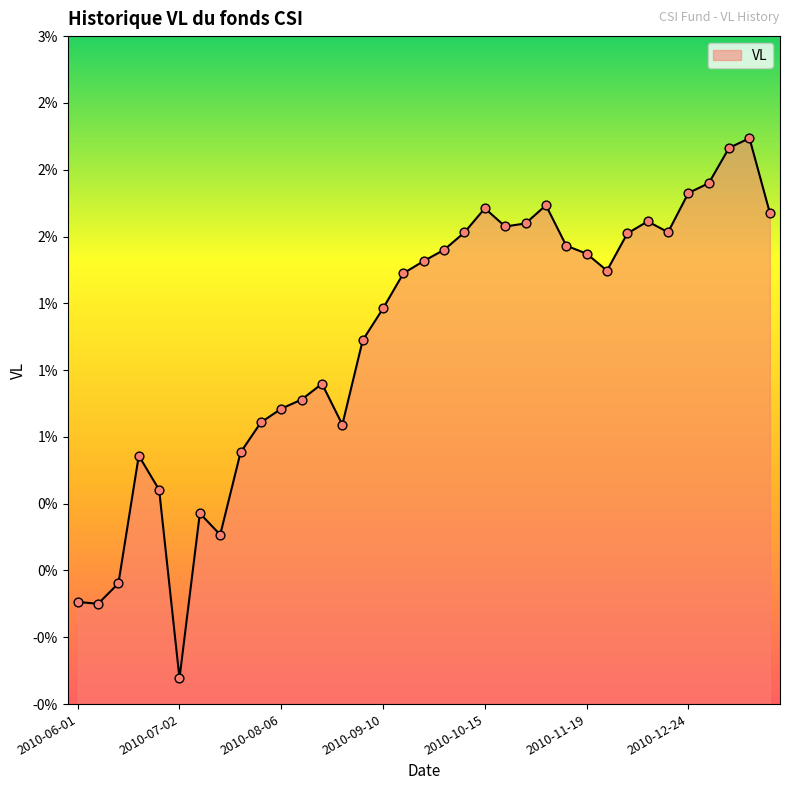

Does the chart have visible grid lines?

No